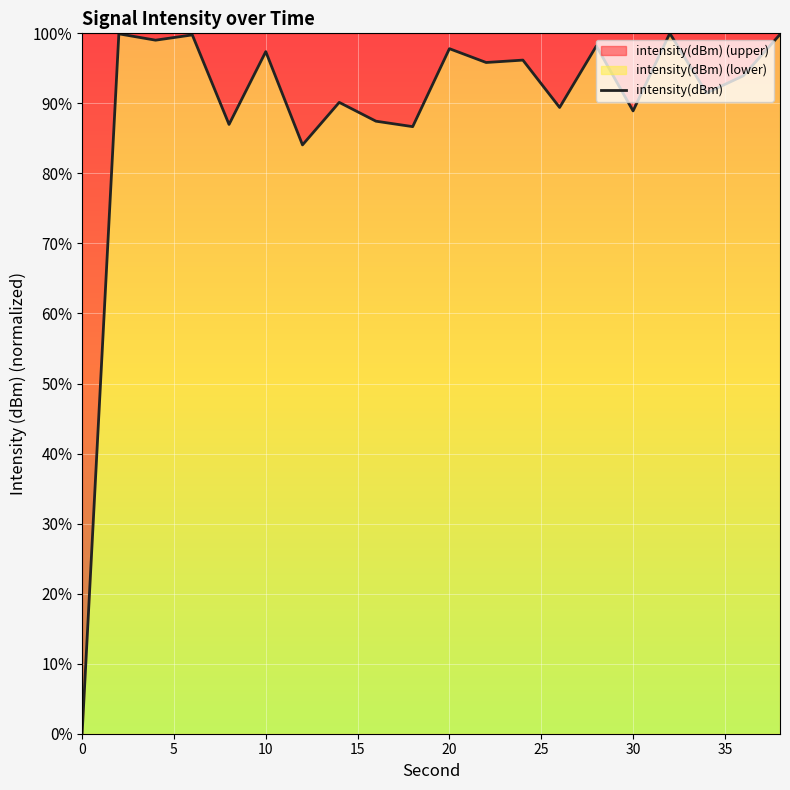

What is the greatest value displayed?

100.0